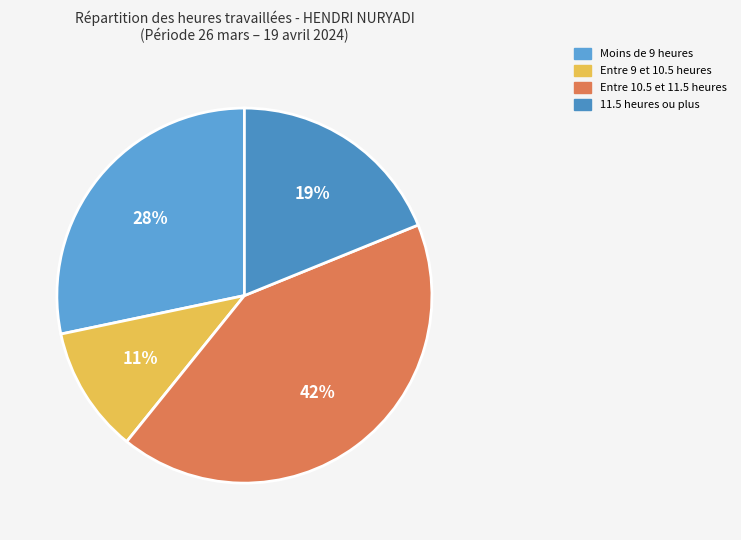

What is the largest slice in the pie chart?

Entre 10.5 et 11.5 heures